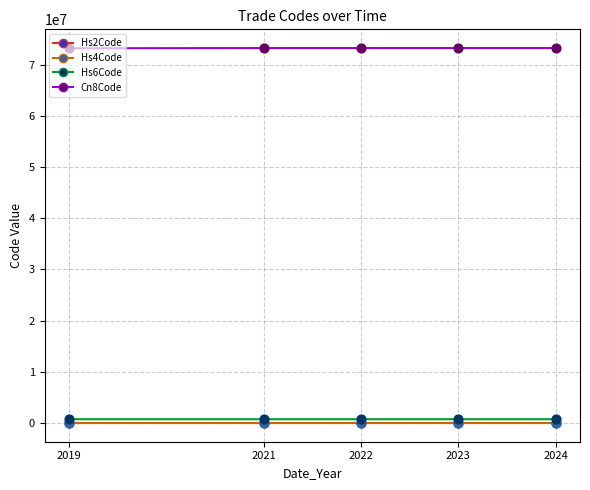

Is the value of Hs6Code at 2021 greater than the value of Hs2Code at 2022?

Yes